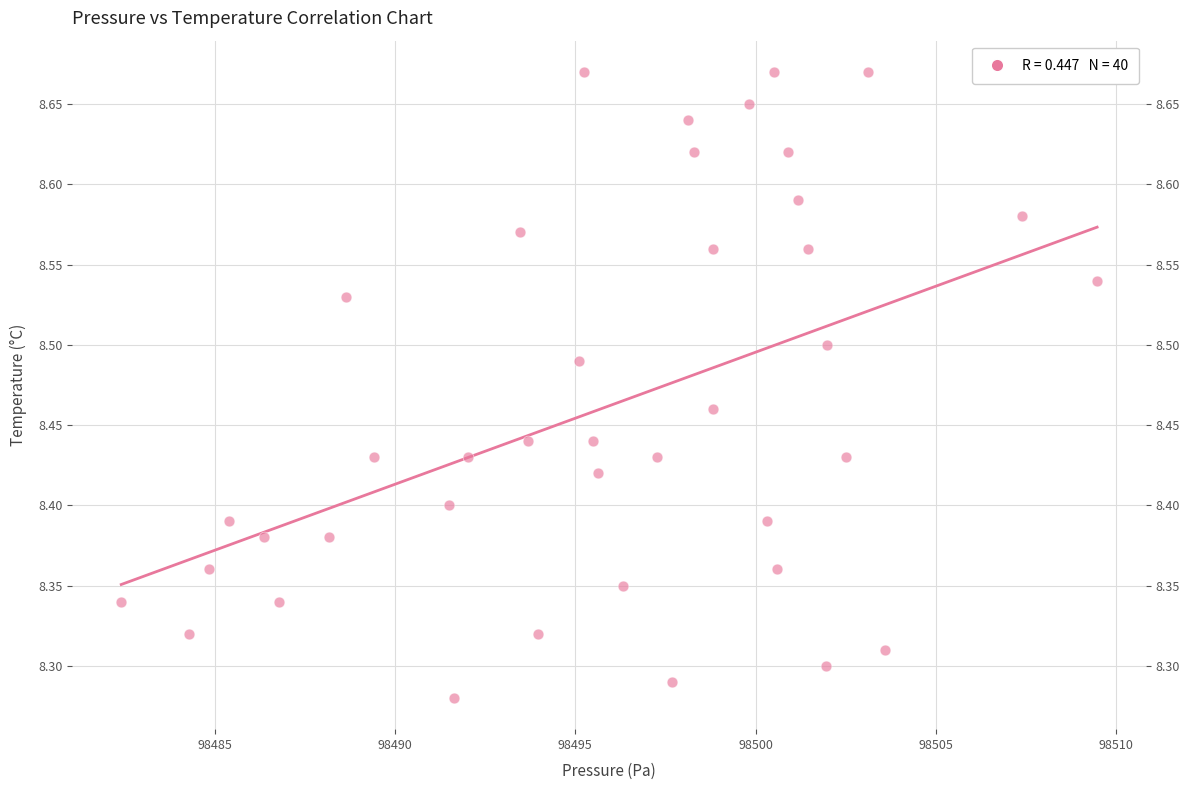

What is the range of Y values (max minus min)?

0.4